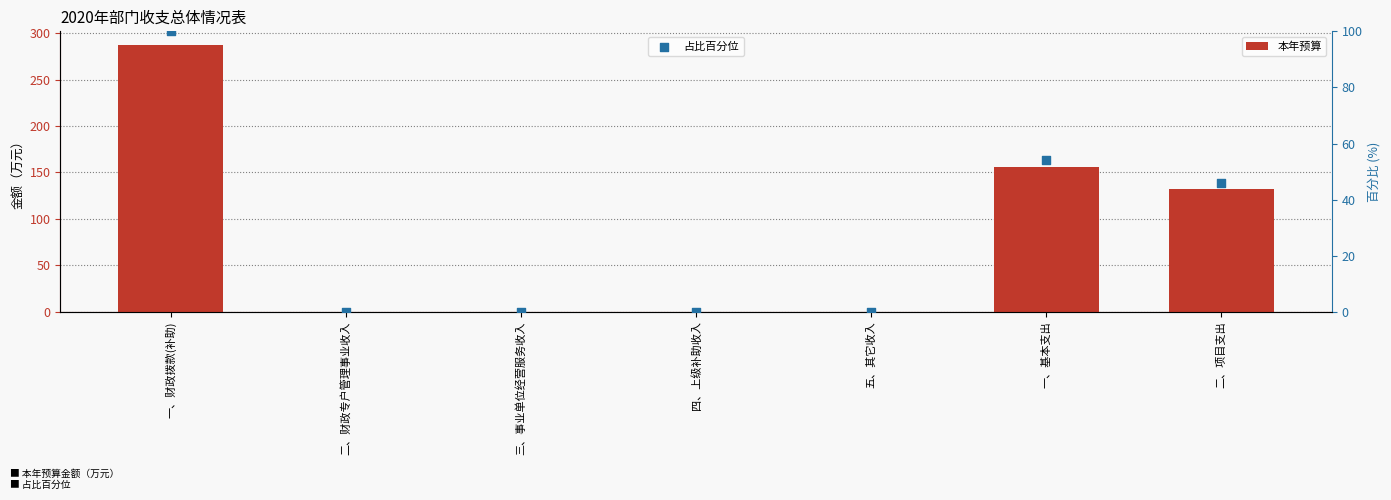

Which series reaches the minimum Y coordinate?

本年预算